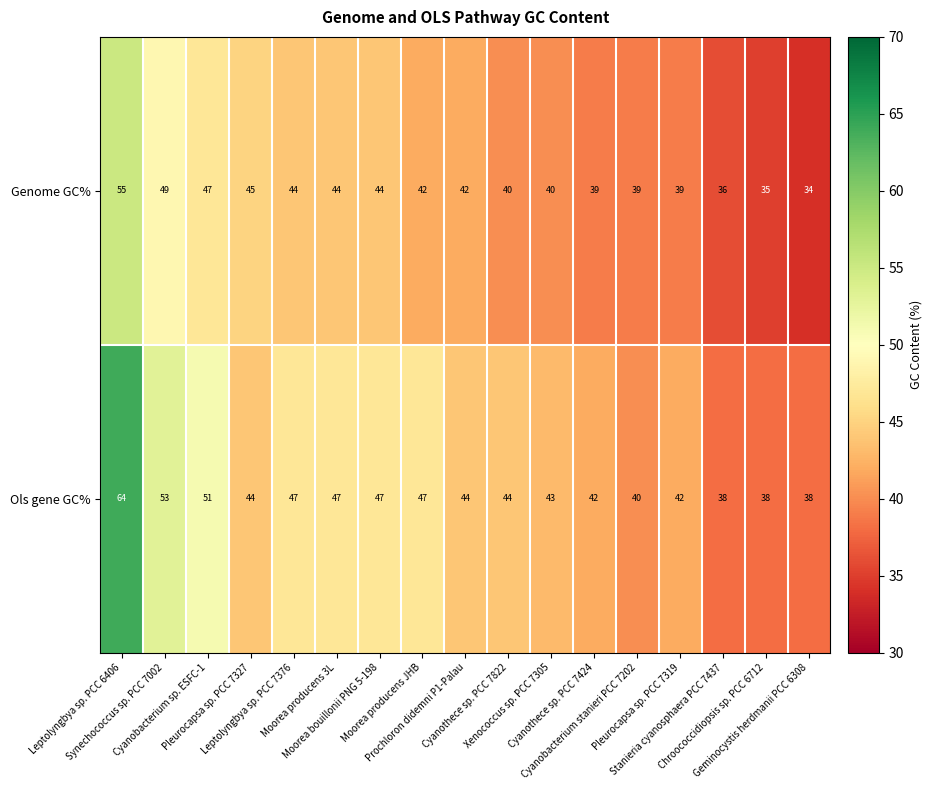

What is the average value of the Genome GC% series?

42